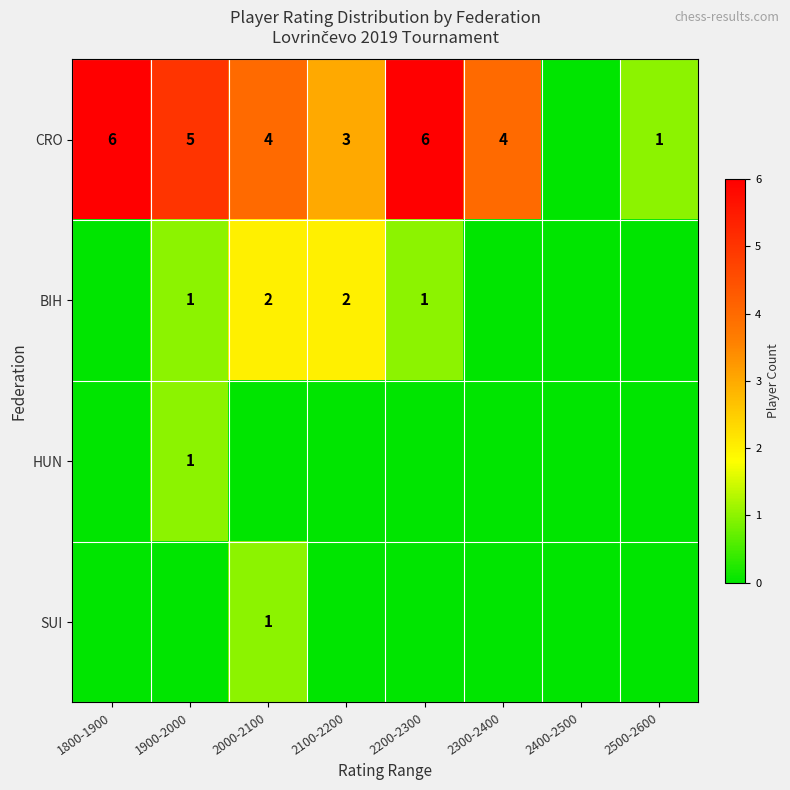

What is the difference between the CRO values at 2500-2600 and 1900-2000?

4